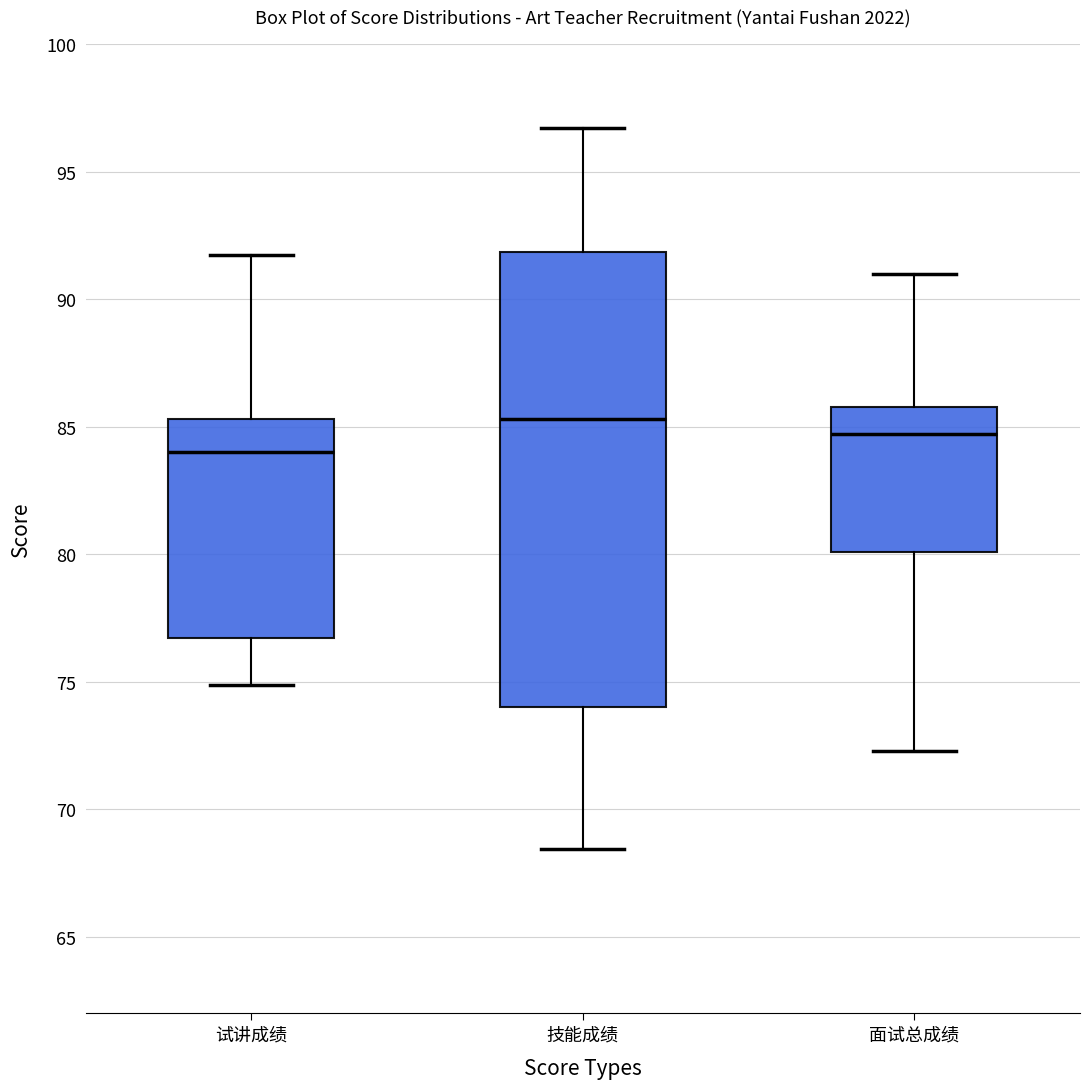

Which box is the tallest, from its lower edge to its upper edge?

技能成绩